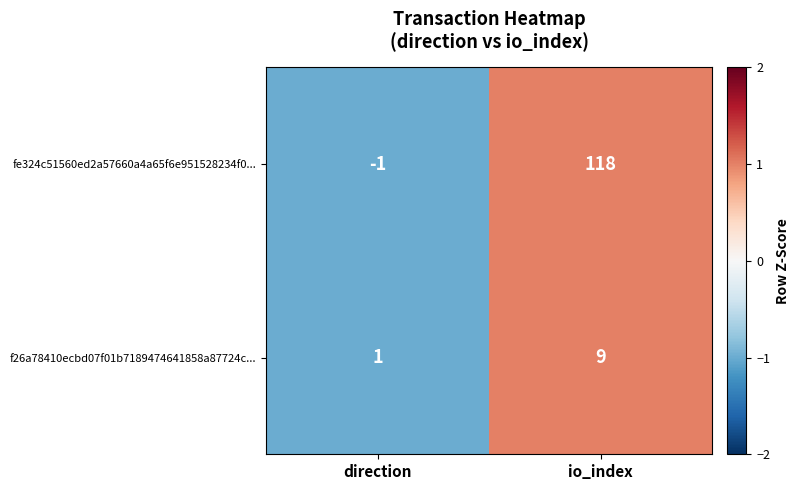

At which category does the chart reach its minimum across all series?

direction